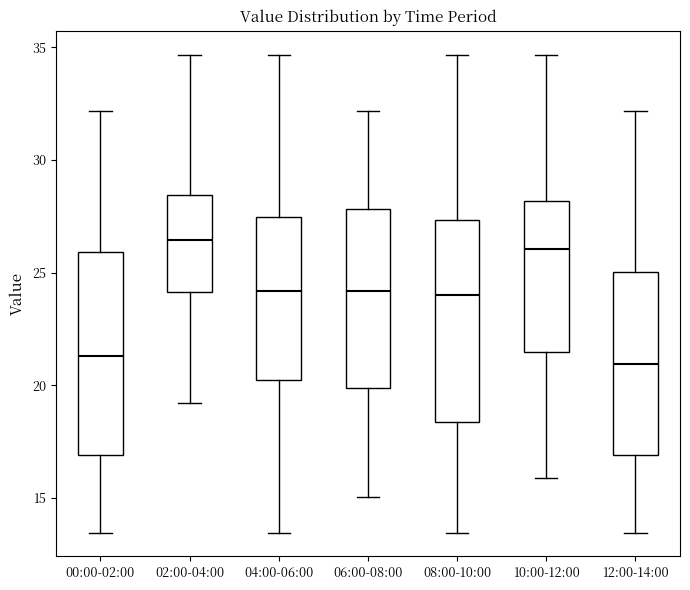

Reading left to right, read every box against the y-axis: the position of its median line, the range the box covers, and the ends of its whiskers. The values are not printed on the chart, so give them approximately, as read against the axis.

00:00-02:00: median 21.5, box 17.0 to 26.0, whiskers 13.5 to 32.0
02:00-04:00: median 26.5, box 24.0 to 28.5, whiskers 19.0 to 34.5
04:00-06:00: median 24.0, box 20.5 to 27.5, whiskers 13.5 to 34.5
06:00-08:00: median 24.0, box 20.0 to 28.0, whiskers 15.0 to 32.0
08:00-10:00: median 24.0, box 18.5 to 27.5, whiskers 13.5 to 34.5
10:00-12:00: median 26.0, box 21.5 to 28.0, whiskers 16.0 to 34.5
12:00-14:00: median 21.0, box 17.0 to 25.0, whiskers 13.5 to 32.0